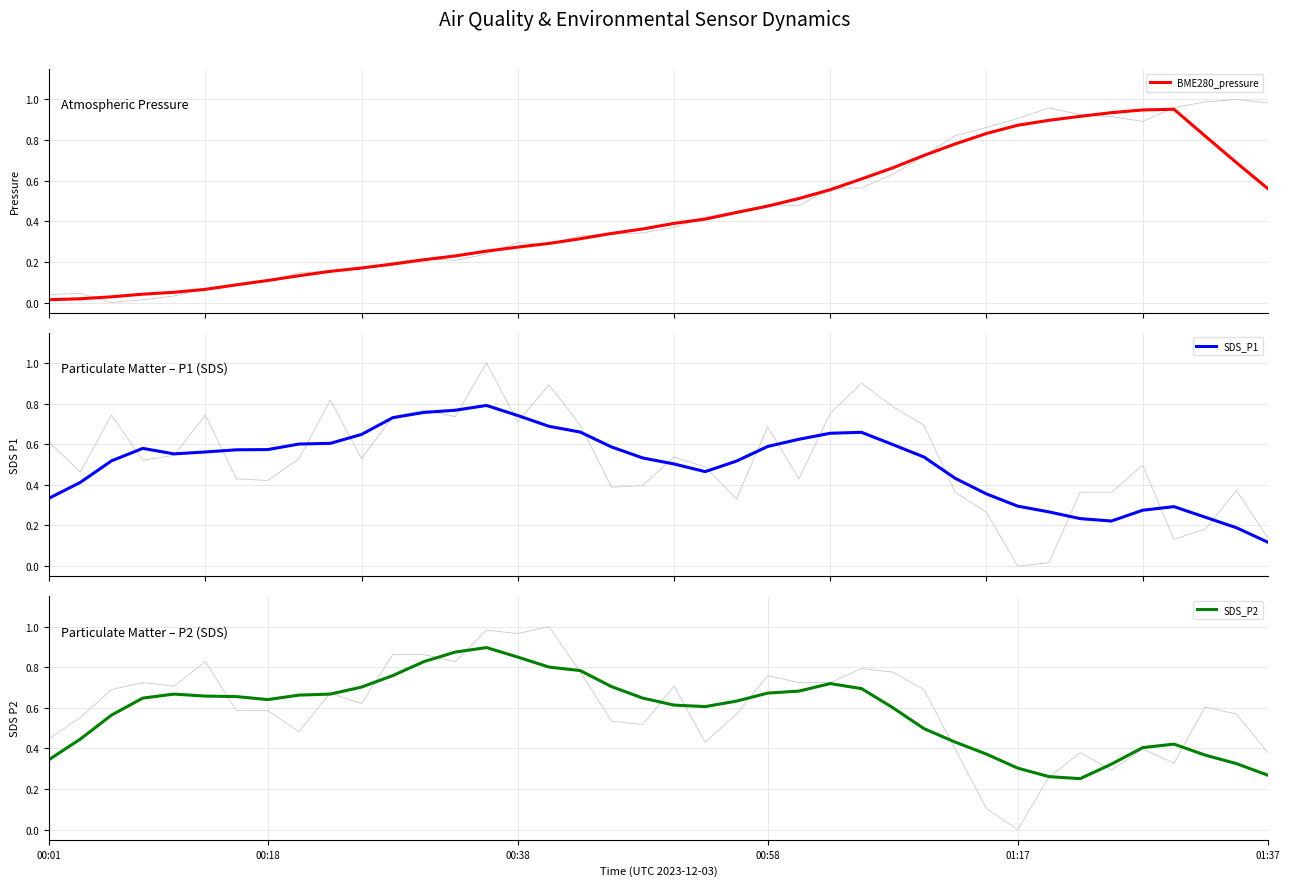

What position from the left is 34?

35